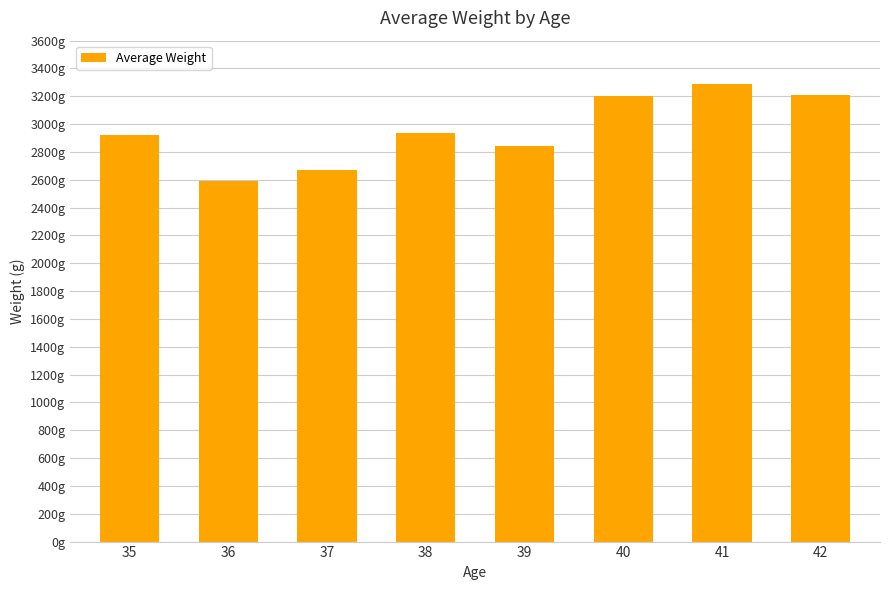

Does the chart contain any negative values?

No